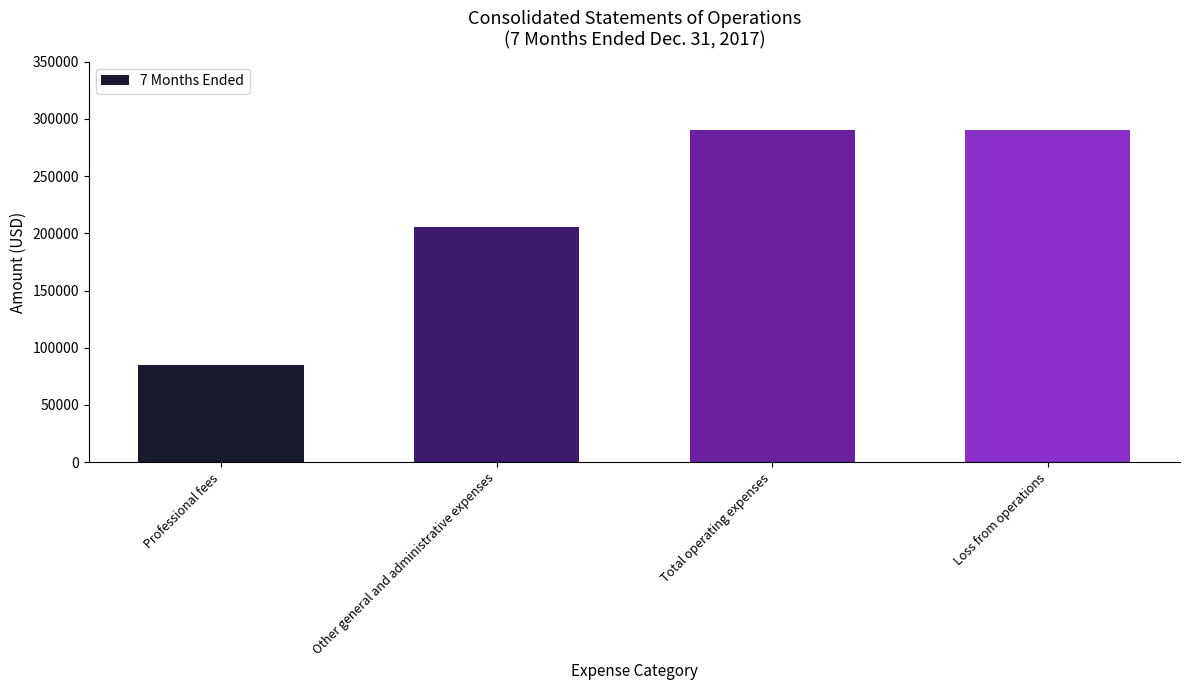

What is the maximum value shown in the chart?

290405